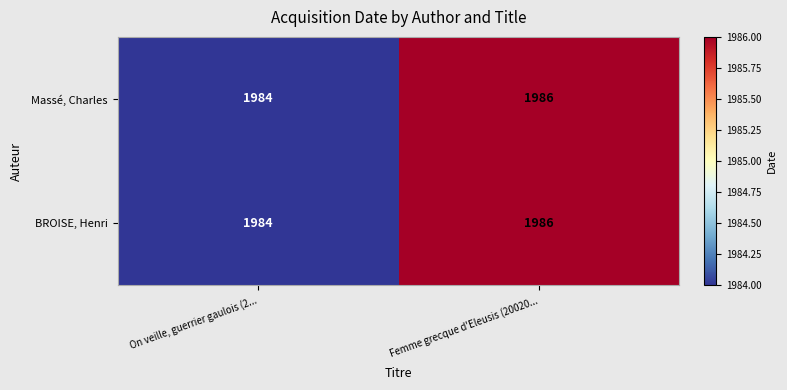

True or false: BROISE, Henri has a value of 2619 at Femme grecque d'Eleusis (20020....

False